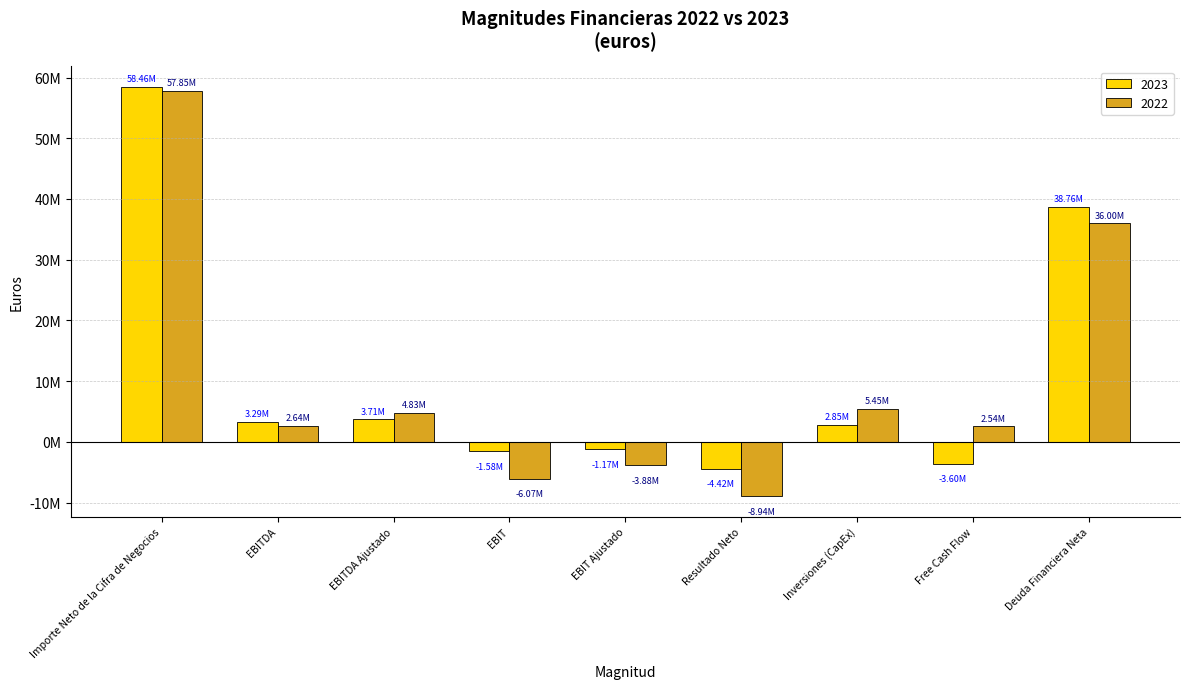

Does the chart contain any negative values?

Yes